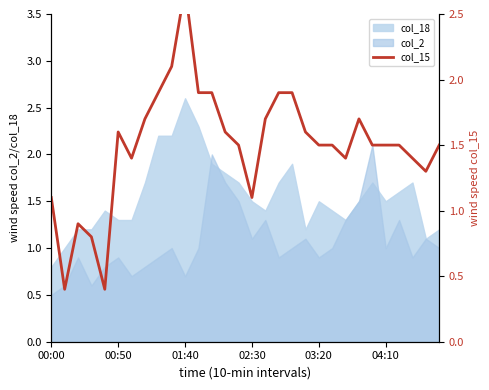

The value at 11 is 1.9. True or false?

True